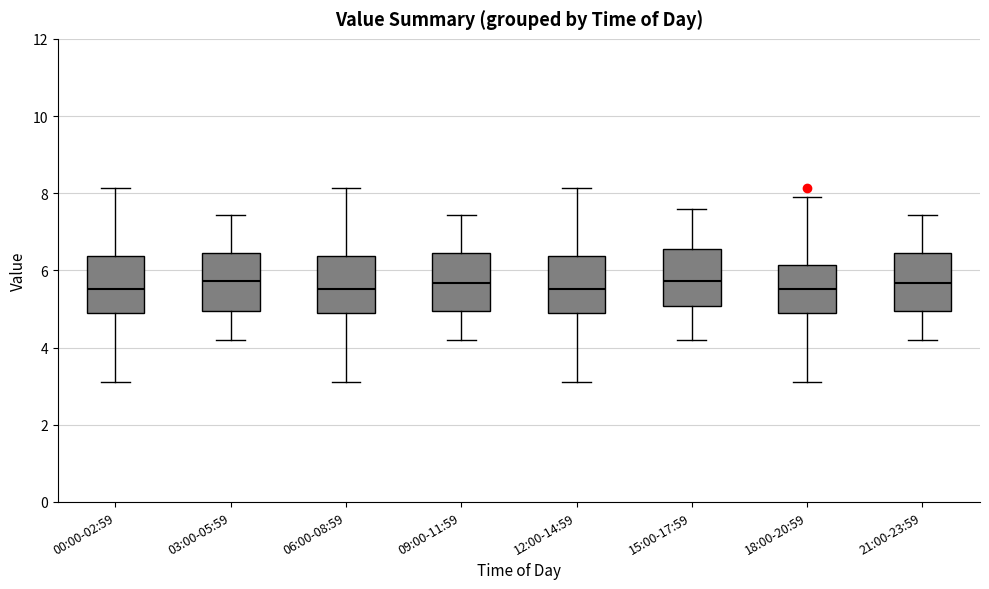

Where does the upper whisker of the box for 00:00-02:59 end on the y-axis? The values are not printed on the chart, so give them approximately, as read against the axis.

8.2